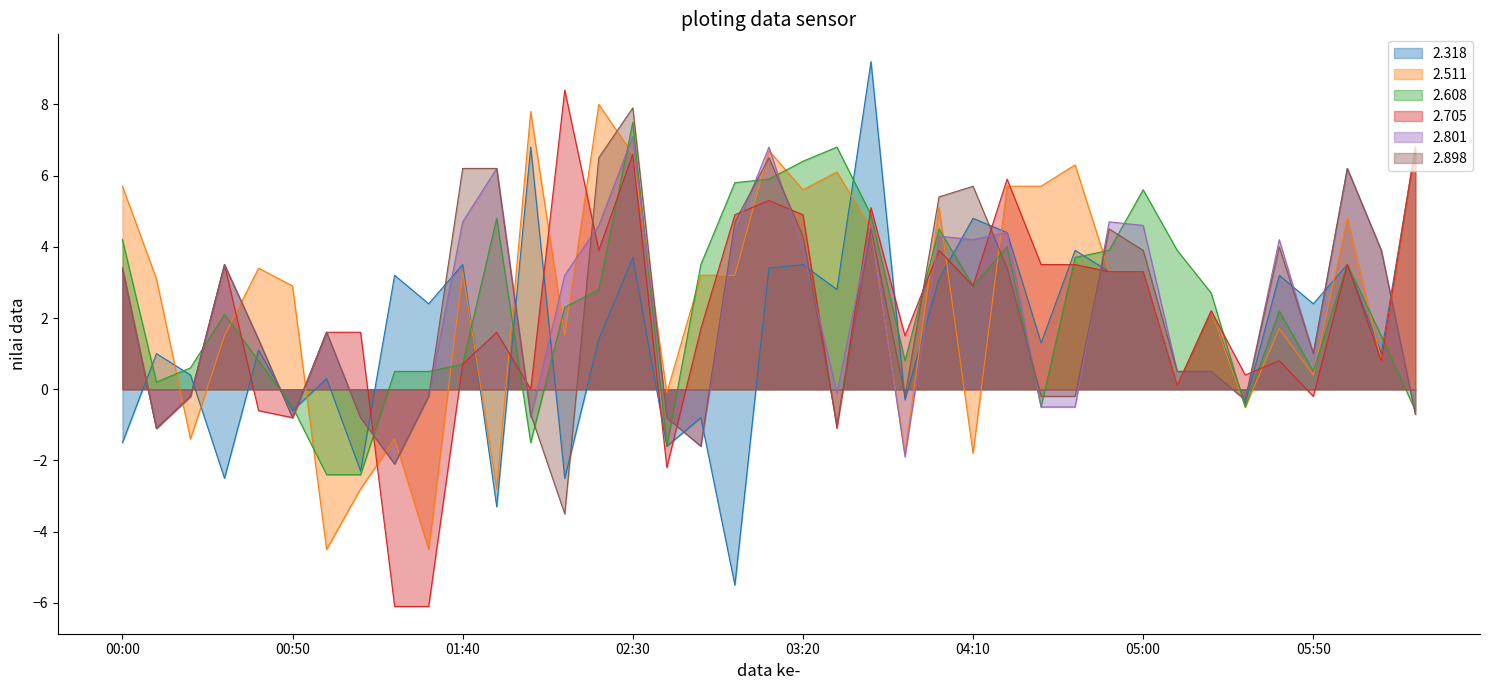

The 2.801 series shows 0.4 at 00:40. True or false?

False